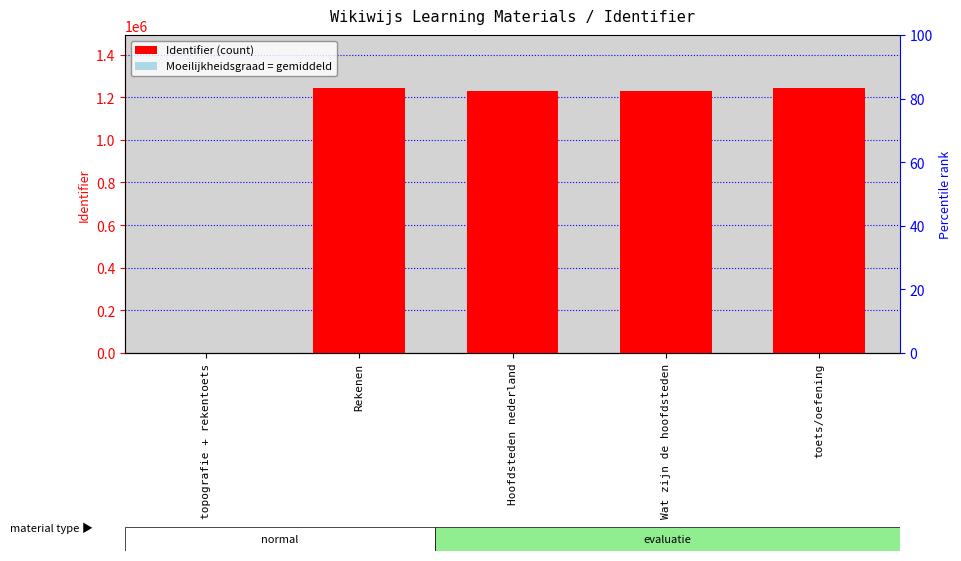

What is the approximate value at Hoofdsteden nederland, to the nearest 10?

1227100